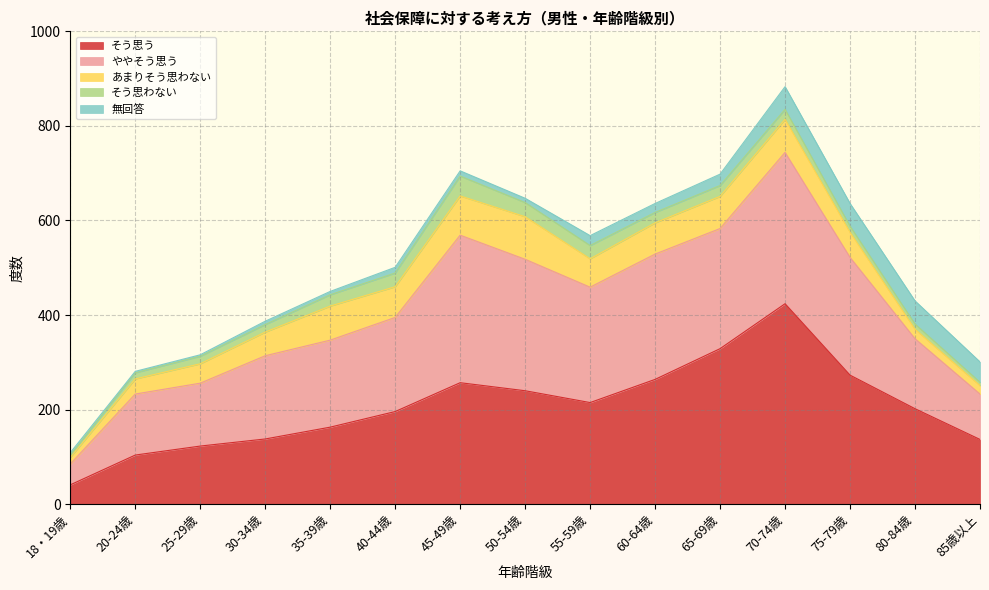

What is the label of the 4th point from the left?

30-34歳